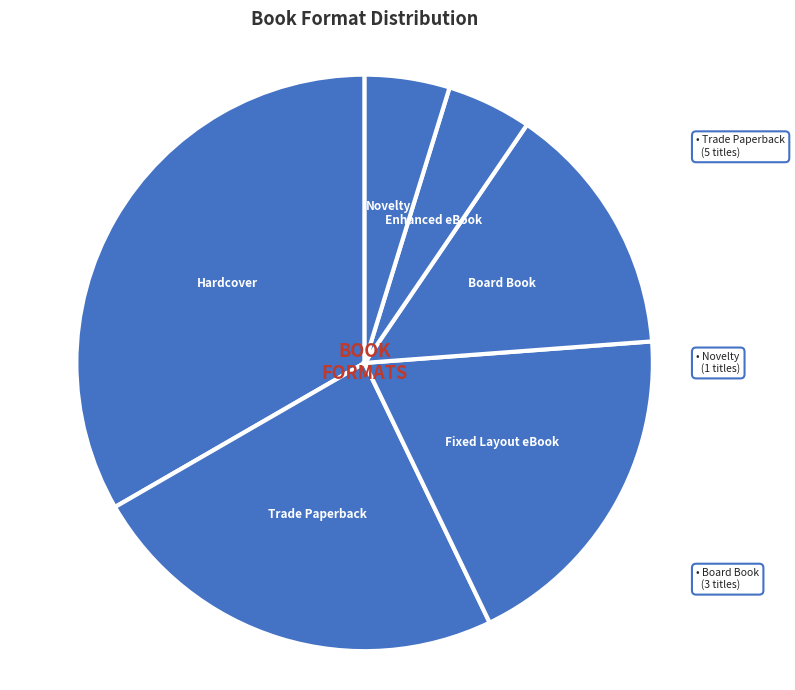

To the nearest percent, what is the average slice percentage?

17%